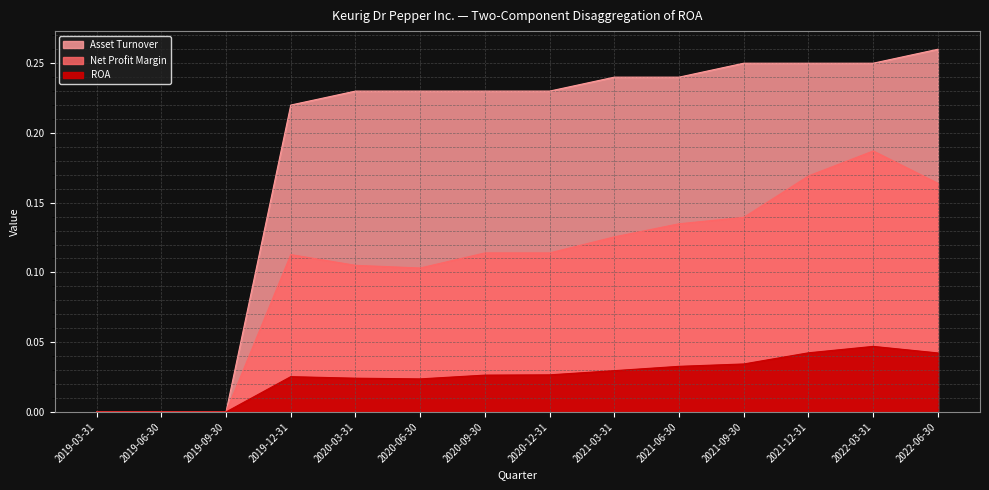

At which category does ROA reach its first local valley?

2020-06-30